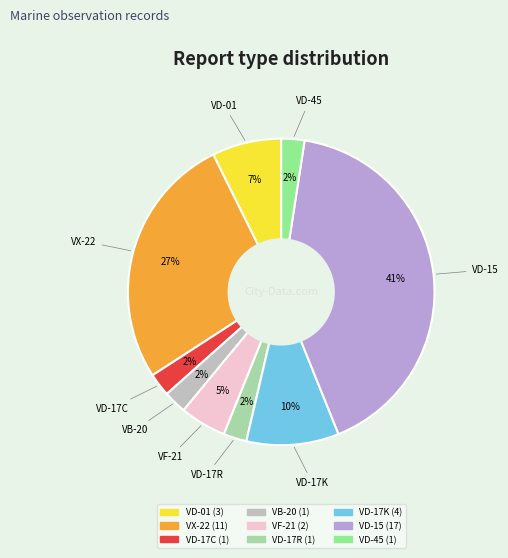

Is there a majority slice in this chart?

No